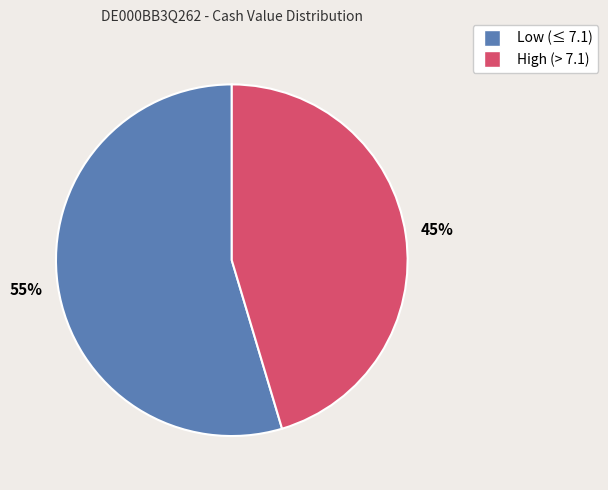

To the nearest percent, what is the average slice percentage?

50%